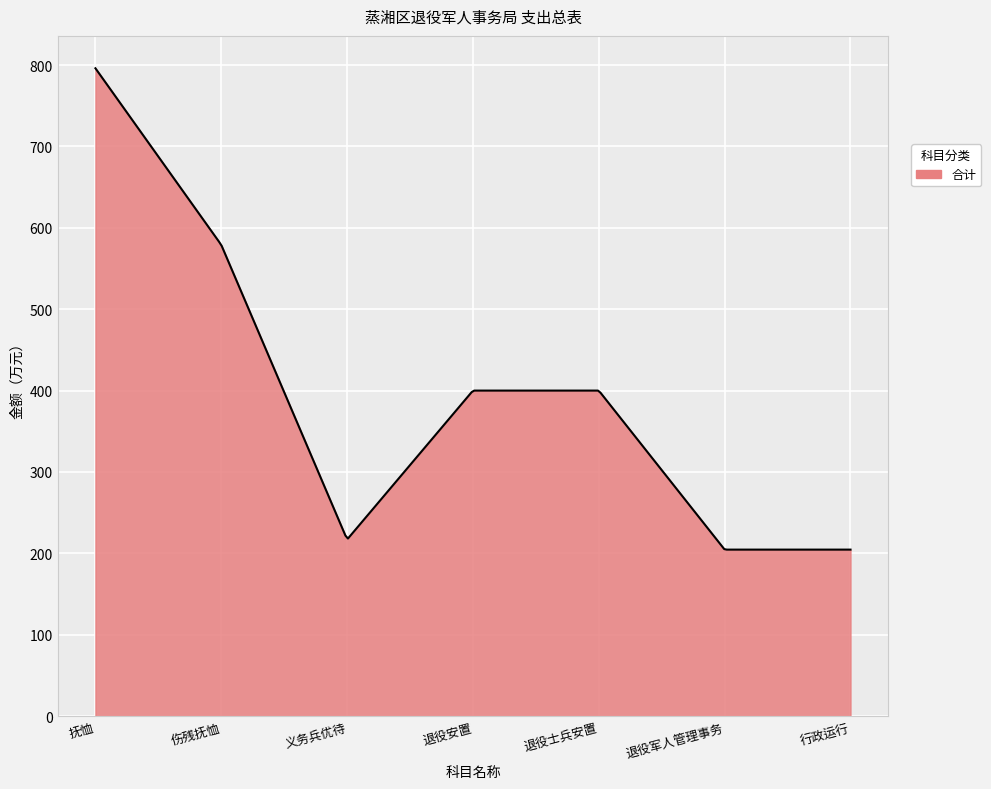

What is the difference between the maximum and minimum values?

591.4